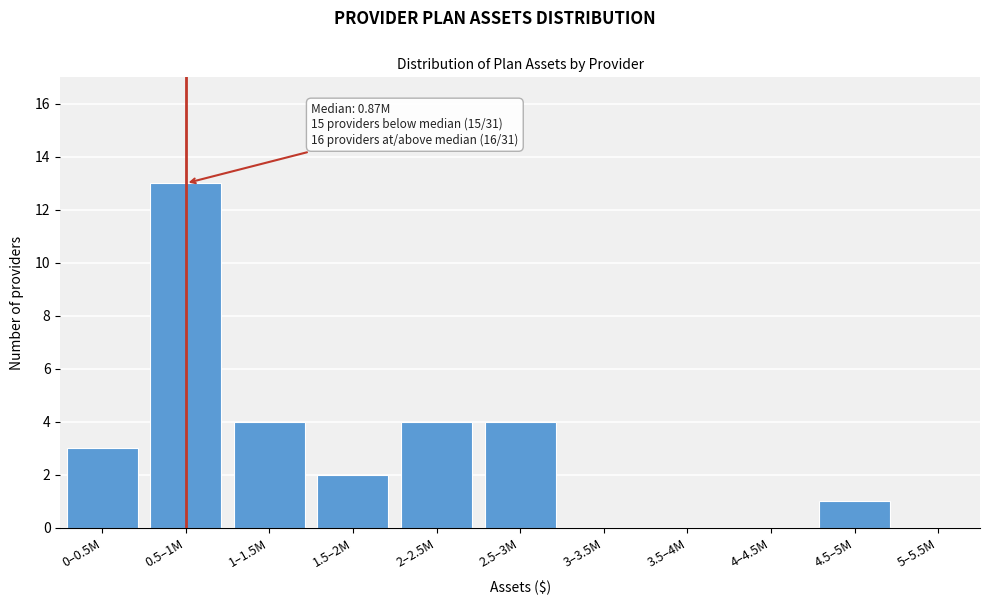

Reading left to right, what are all the values shown in this chart?

0–0.5M=3	0.5–1M=13	1–1.5M=4	1.5–2M=2	2–2.5M=4	2.5–3M=4	3–3.5M=0	3.5–4M=0	4–4.5M=0	4.5–5M=1	5–5.5M=0